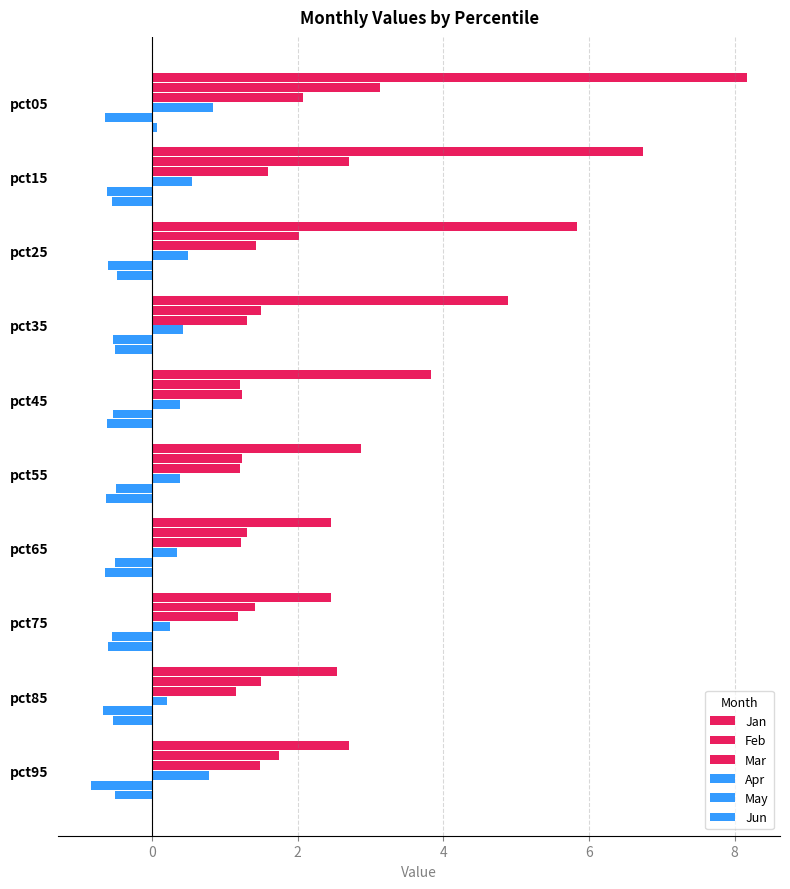

How many data points does each series have?

10